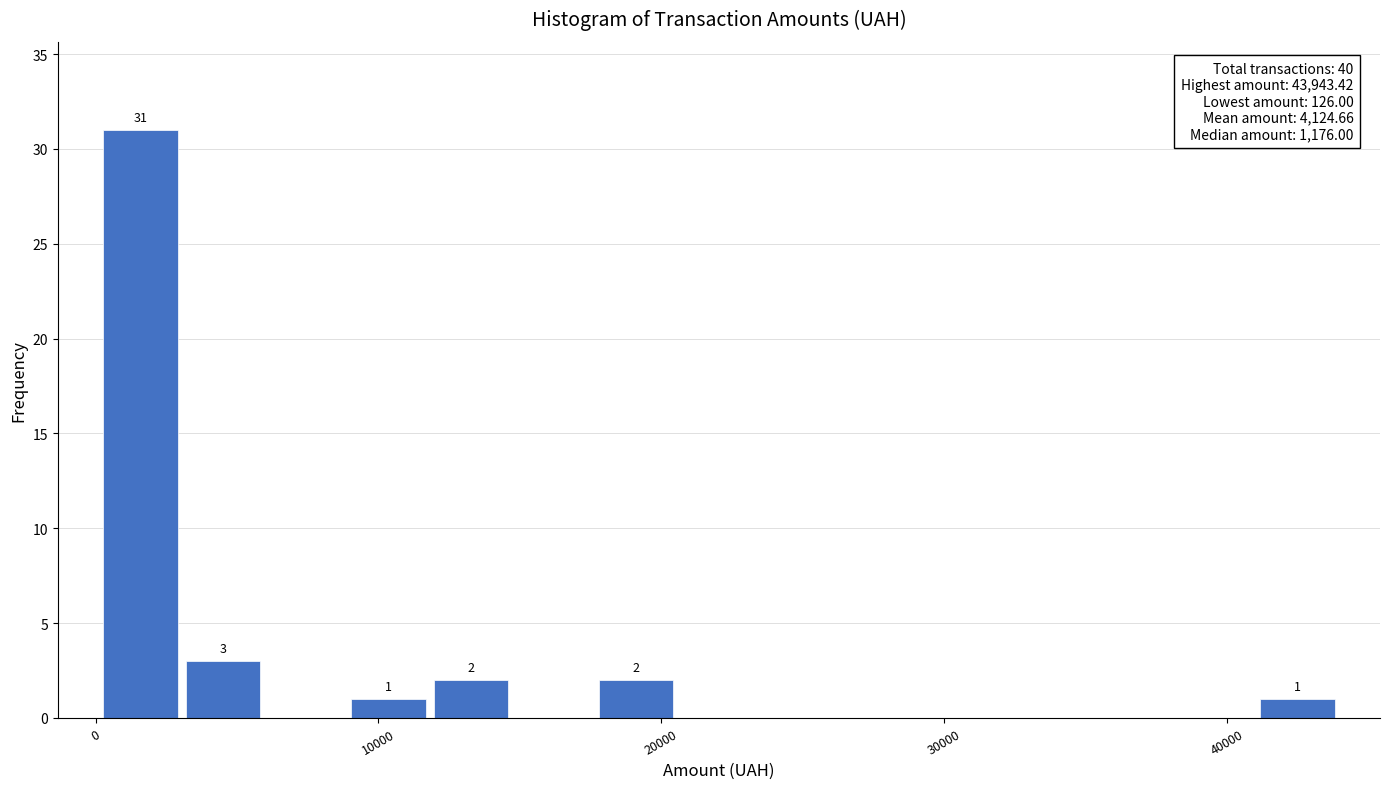

Read against the x-axis, roughly where is the centre of the tallest bar?

2000